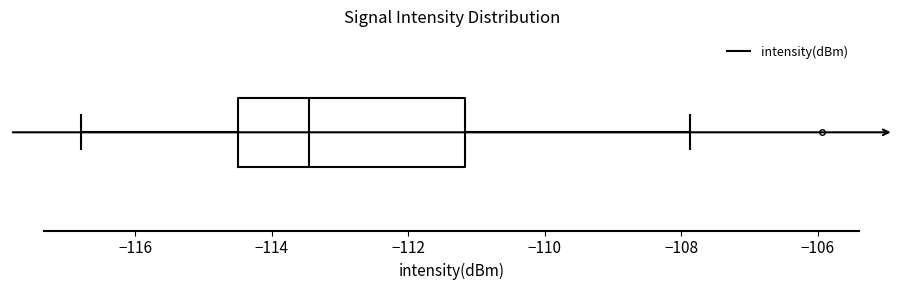

Read this box plot against the x-axis: the position of the median line, the range covered by the box, and the ends of both whiskers. The values are not printed on the chart, so give them approximately, as read against the axis.

median -113.4, box -114.4 to -111.2, whiskers -116.8 to -107.8